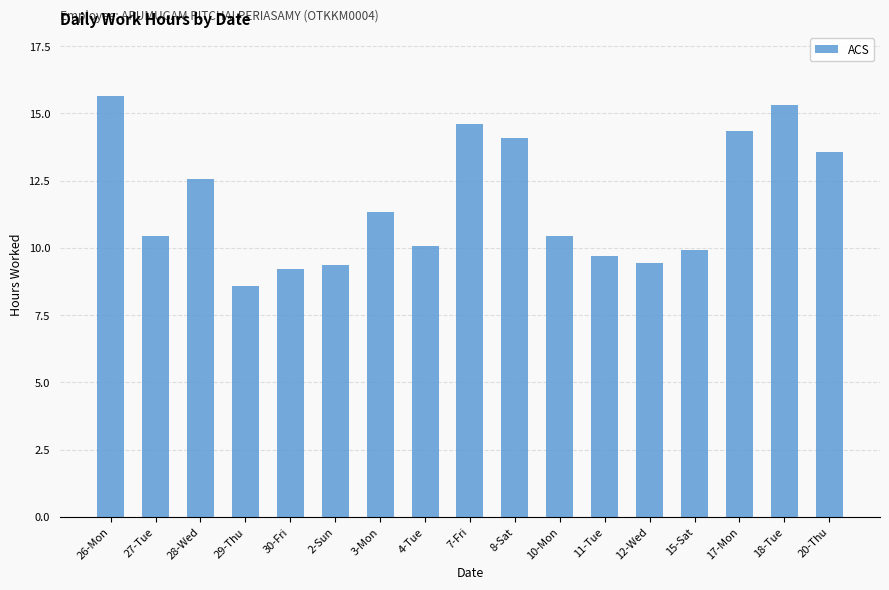

What is the difference between the values at 7-Fri and 12-Wed?

5.1